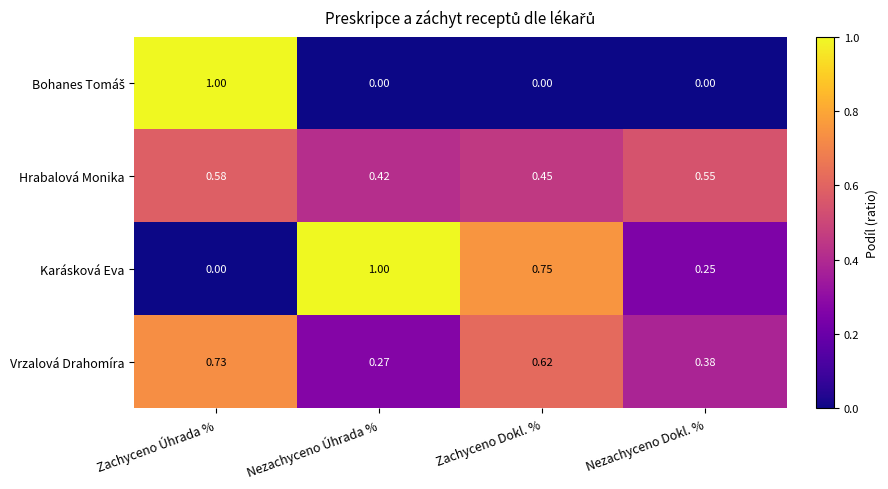

Where is Vrzalová Drahomíra nearest to the value 0?

Nezachyceno Úhrada %